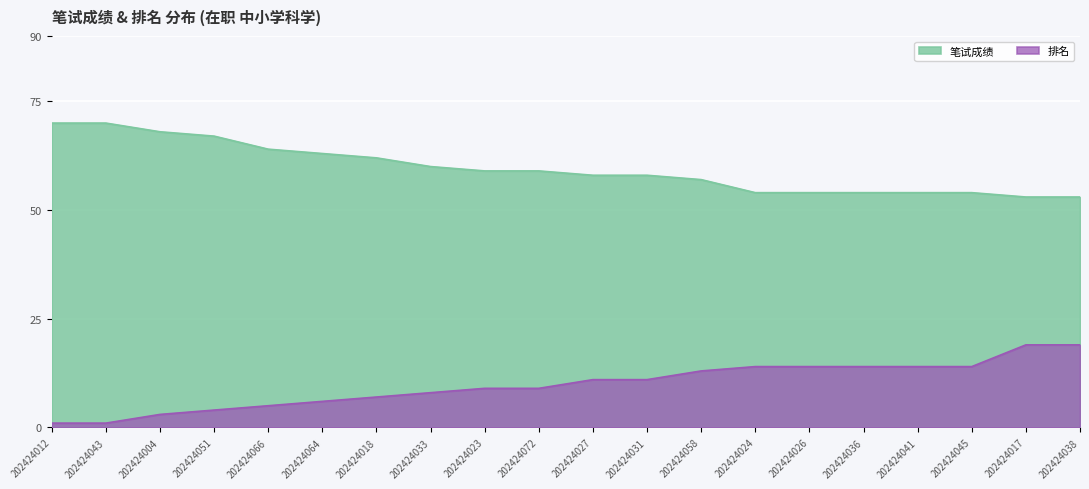

Reading left to right, list all the values displayed in this chart.

笔试成绩: 202424012=70	202424043=70	202424004=68	202424051=67	202424066=64	202424064=63	202424018=62	202424033=60	202424023=59	202424072=59	202424027=58	202424031=58	202424058=57	202424024=54	202424026=54	202424036=54	202424041=54	202424045=54	202424017=53	202424038=53
排名: 202424012=1	202424043=1	202424004=3	202424051=4	202424066=5	202424064=6	202424018=7	202424033=8	202424023=9	202424072=9	202424027=11	202424031=11	202424058=13	202424024=14	202424026=14	202424036=14	202424041=14	202424045=14	202424017=19	202424038=19